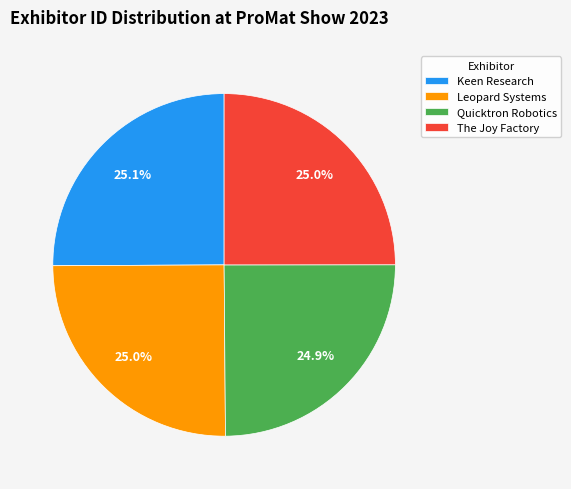

What percentage is NOT represented by Keen Research?

74.9%